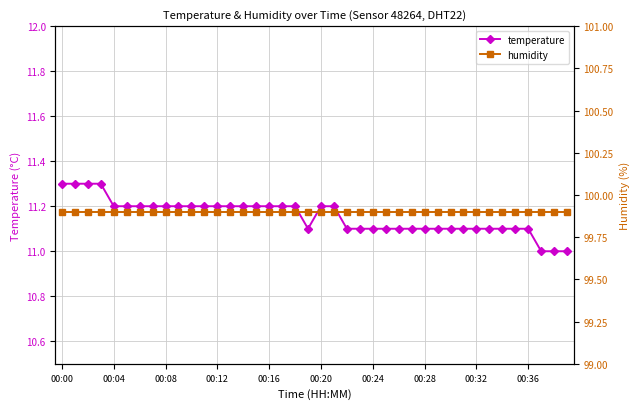

True or false: temperature has a value of 11.2 at 00:08.

True